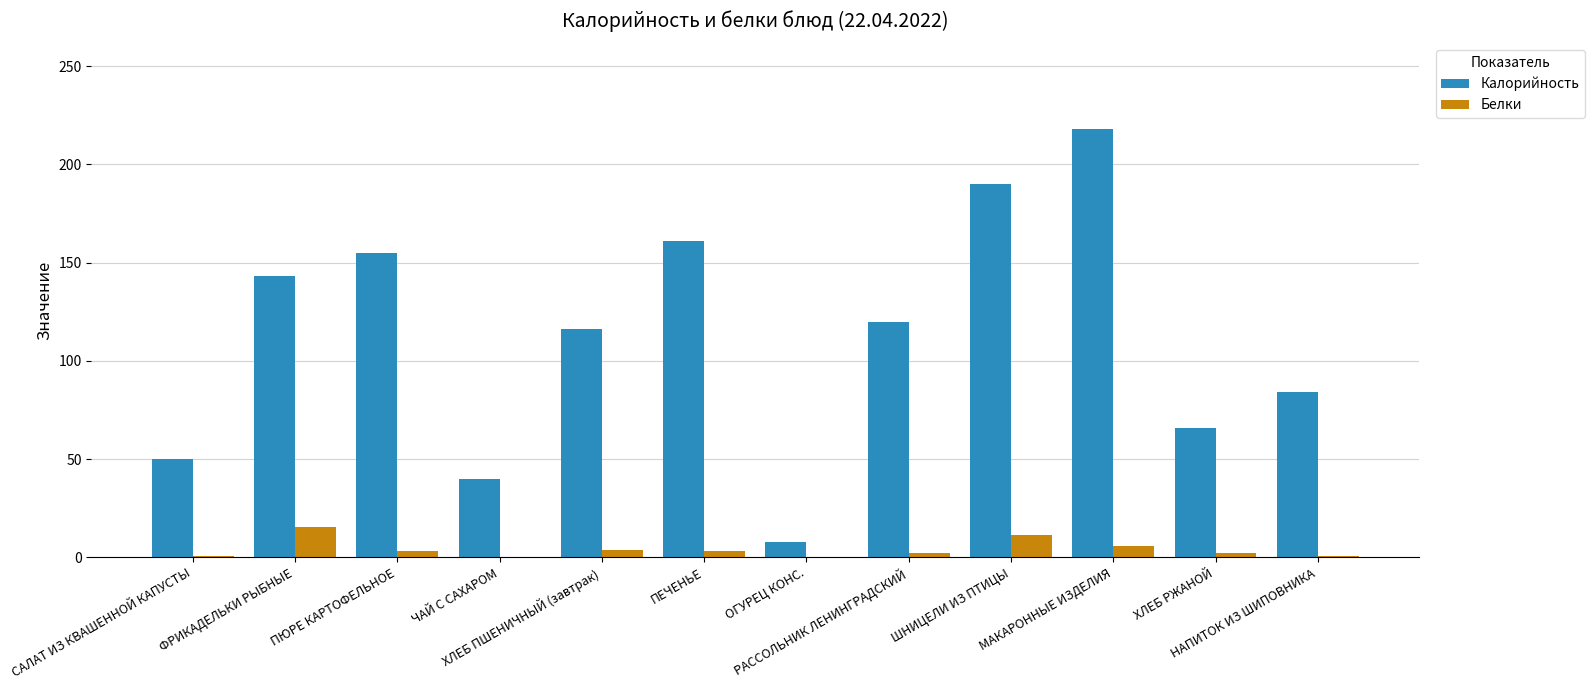

Which series has the largest total across all categories?

Калорийность